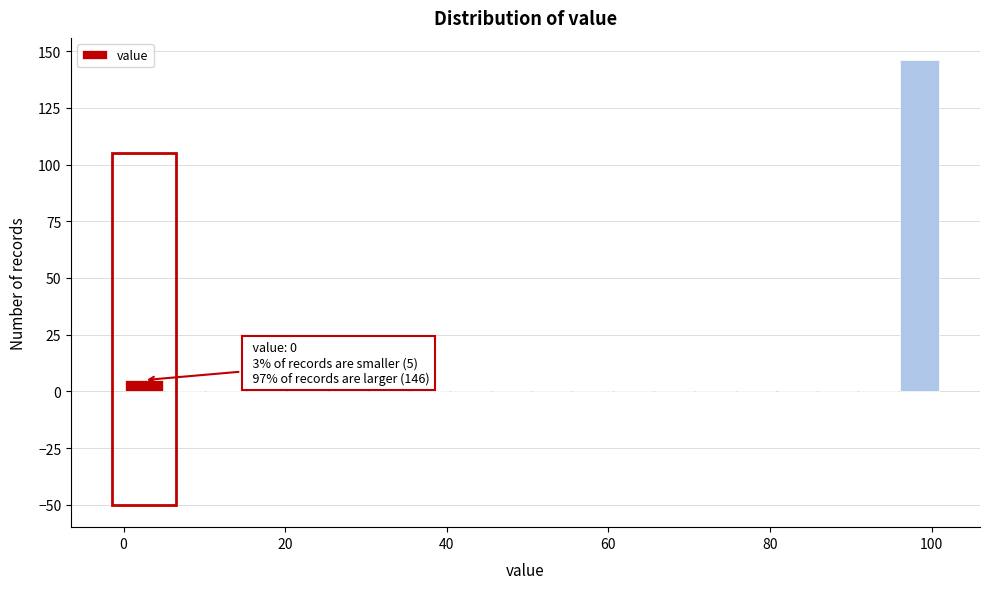

Around what value on the x-axis is the tallest bar? Give the approximate position of its centre, as read against the axis.

98